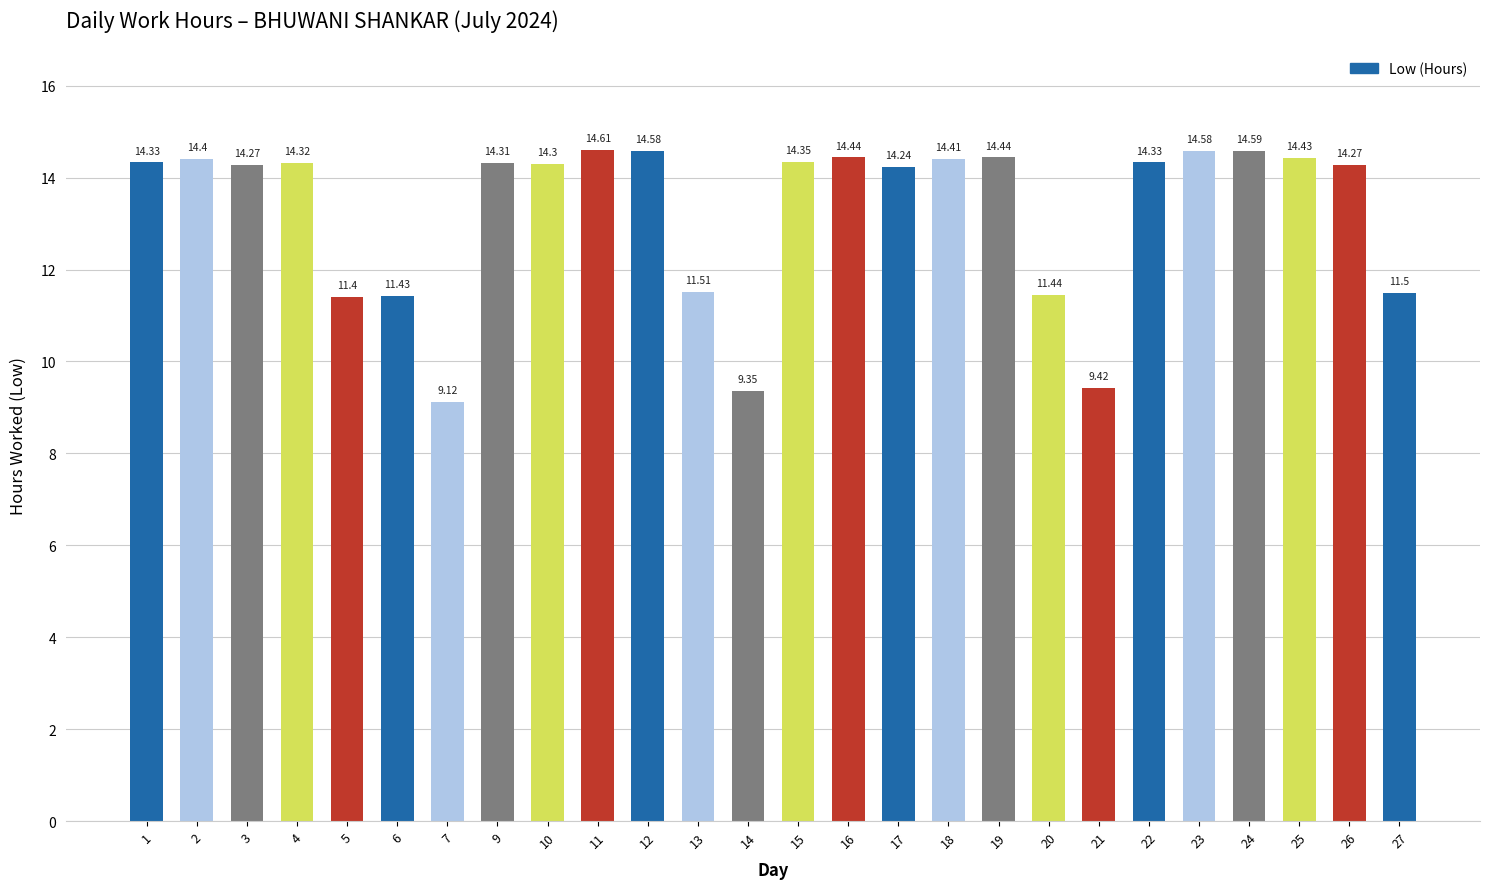

Approximately how many times larger is the value at 3 compared to 7?

1.6